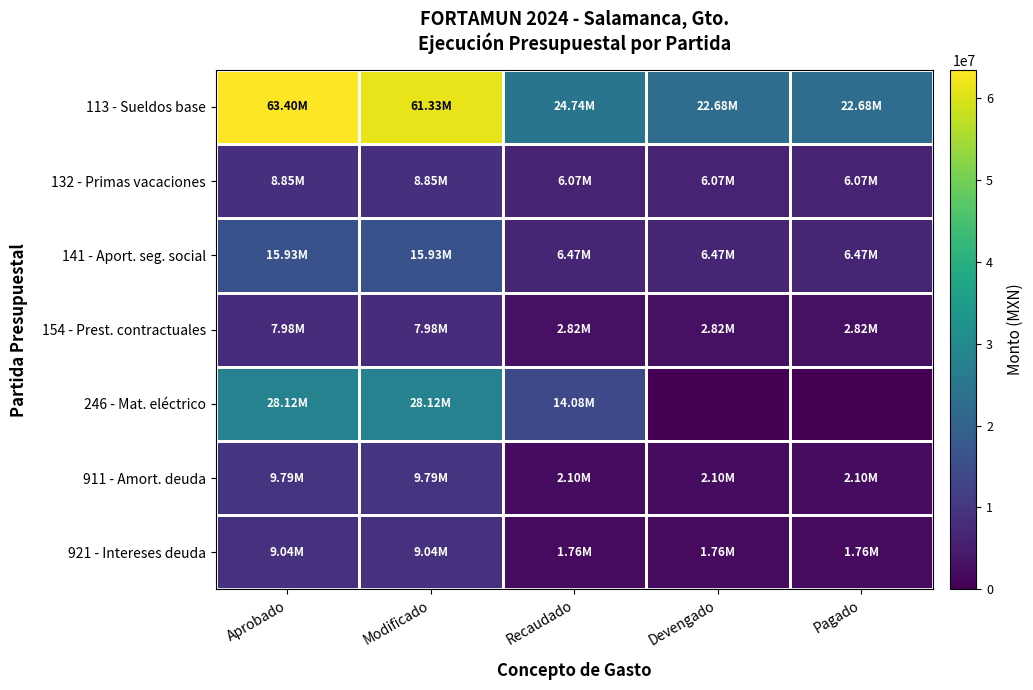

Between Modificado and Recaudado, which series saw the biggest shift?

113 - Sueldos base